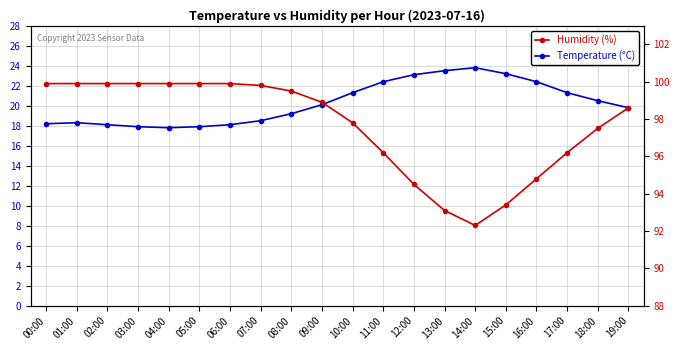

Which series has the largest total across all categories?

Humidity (%)